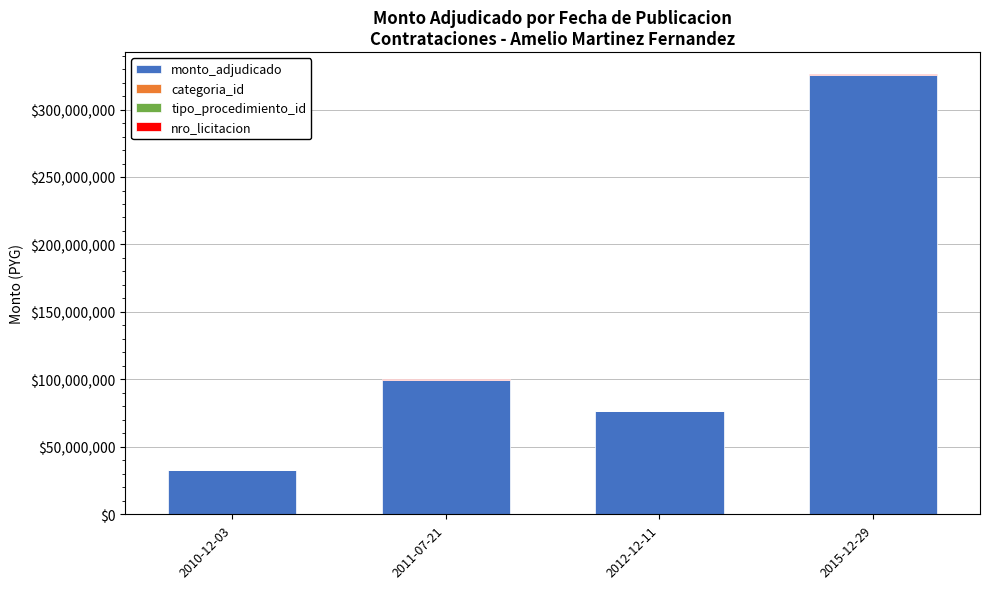

At which category is the sum across all series the highest?

2015-12-29